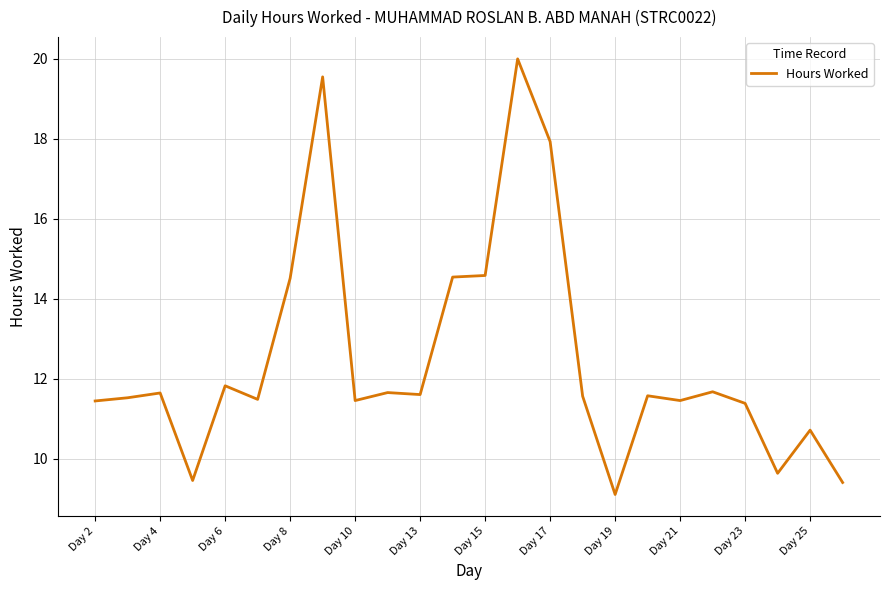

What is the minimum value shown in the chart?

9.1